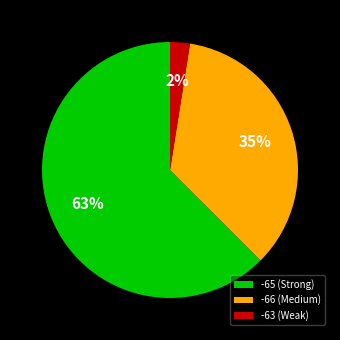

Which has a higher value, -63 (Weak) or -66 (Medium)?

-66 (Medium)